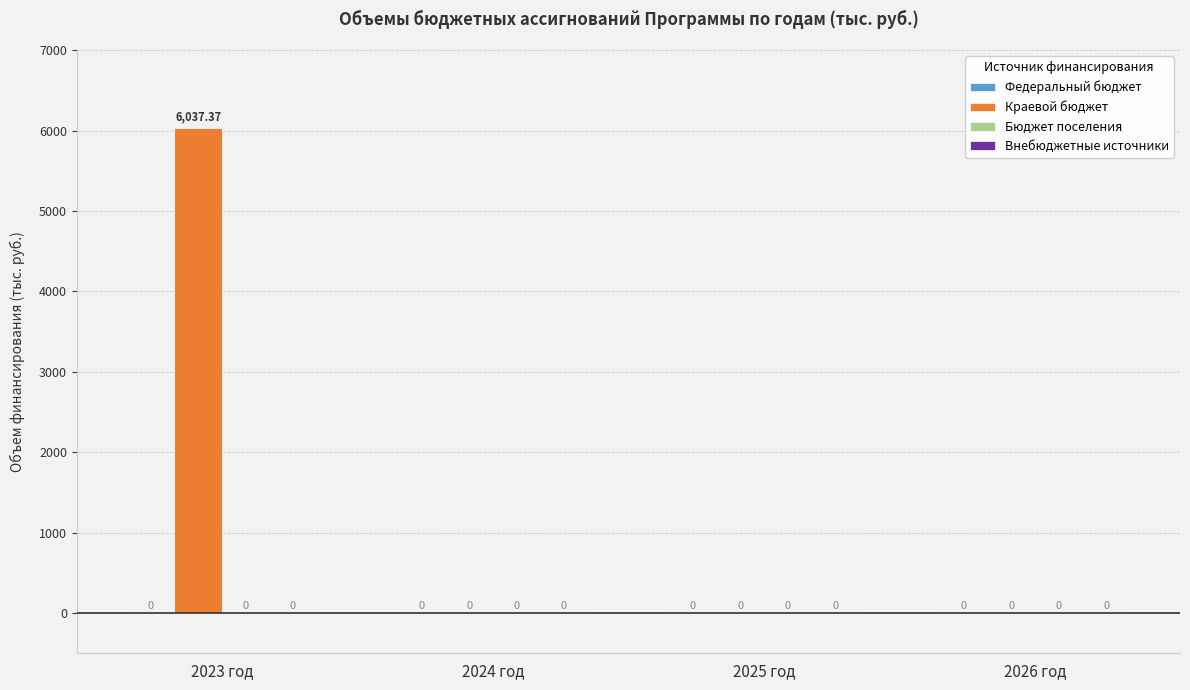

Which has a higher value, 2023 год or 2026 год?

2023 год